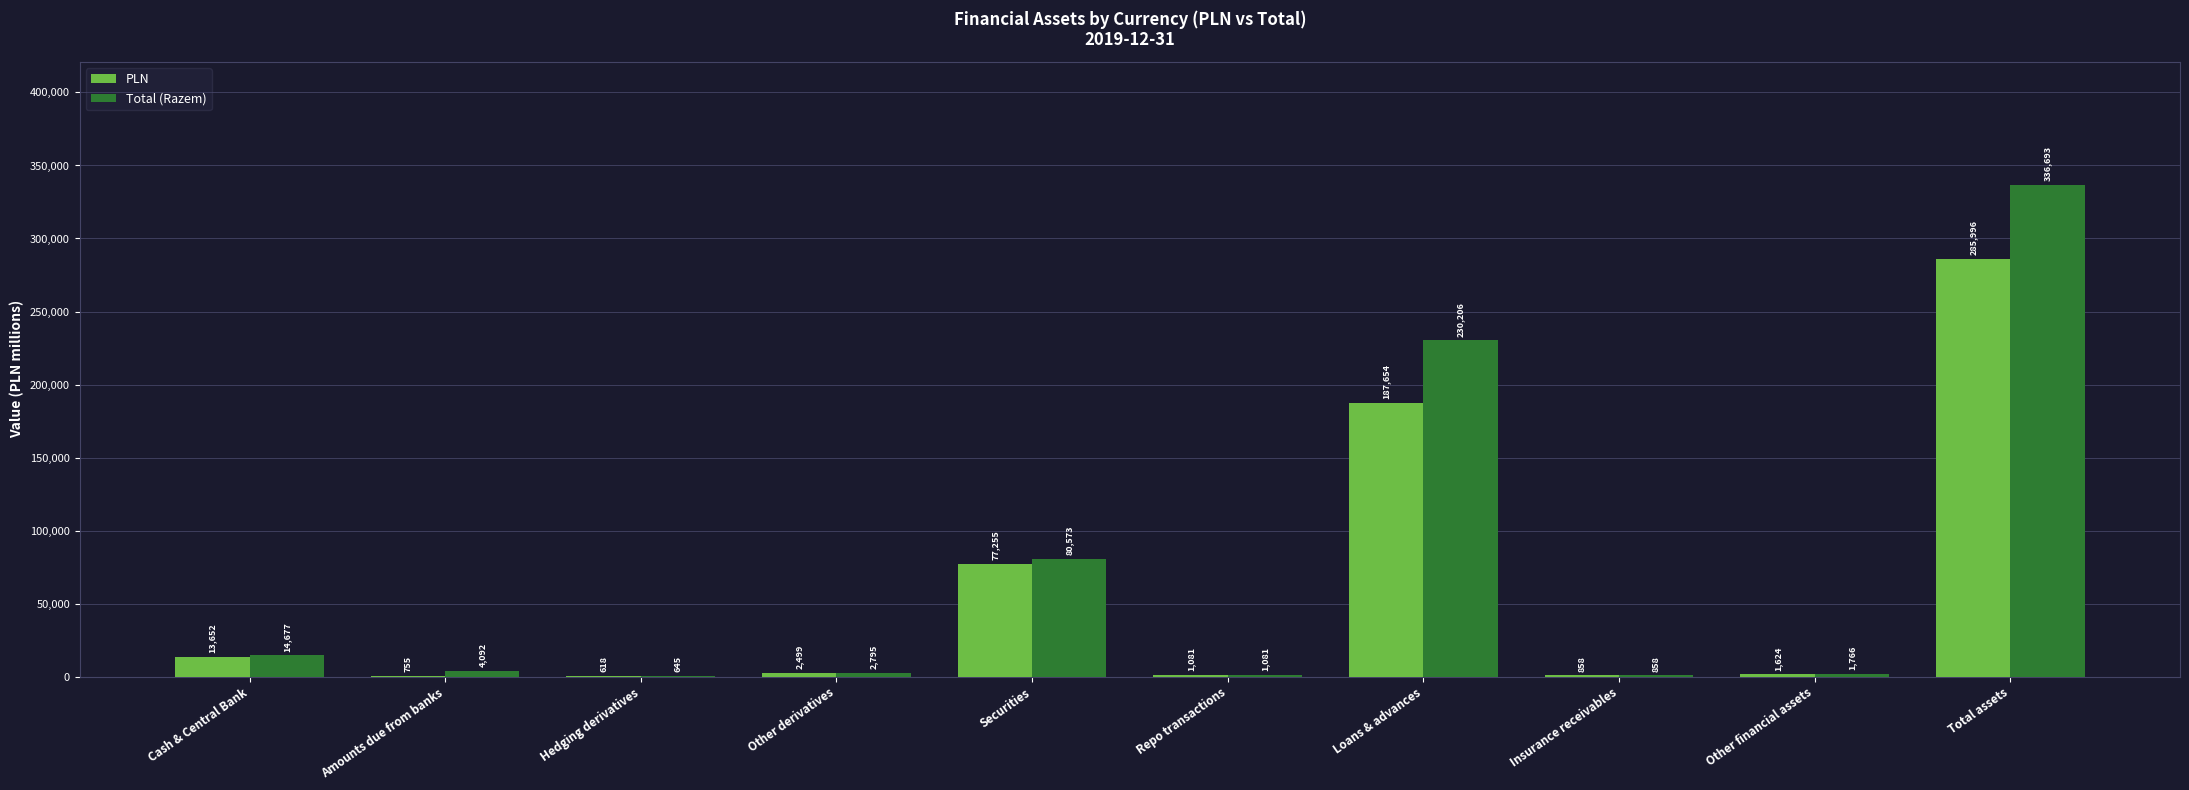

How many groups of bars are there?

10